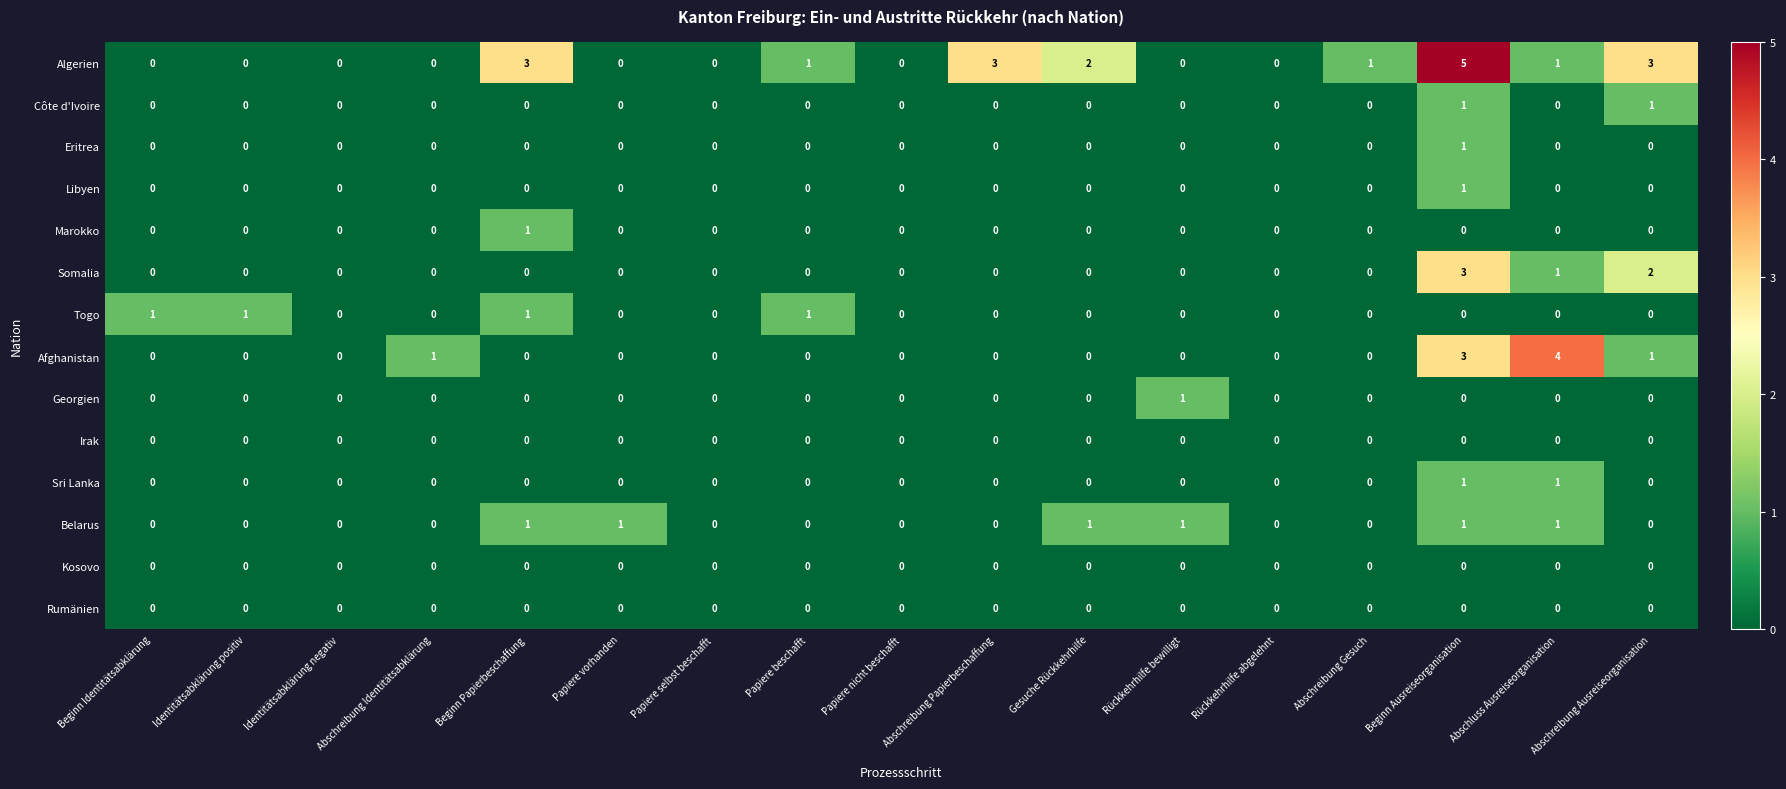

Which label corresponds to the largest value in the chart?

Beginn Ausreiseorganisation